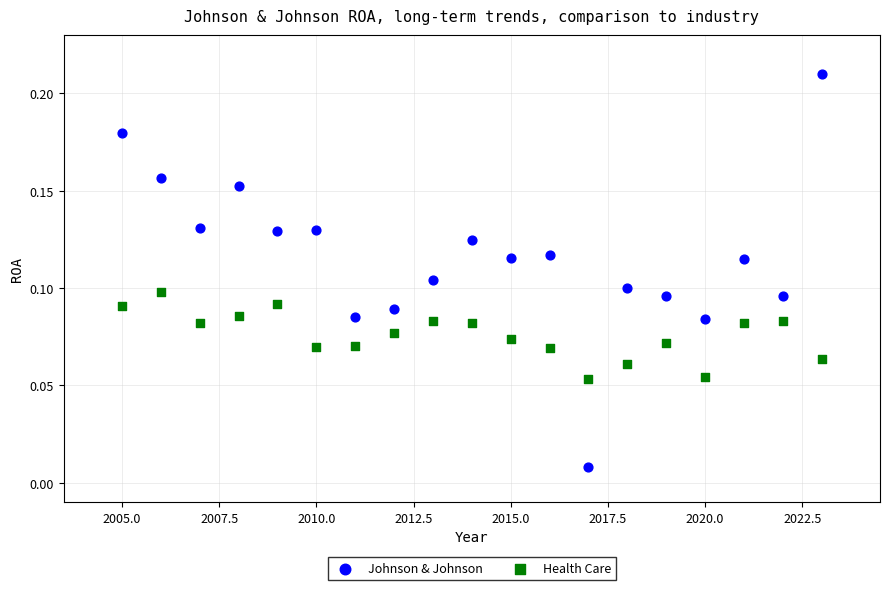

Which series contains the highest Y value?

Johnson & Johnson